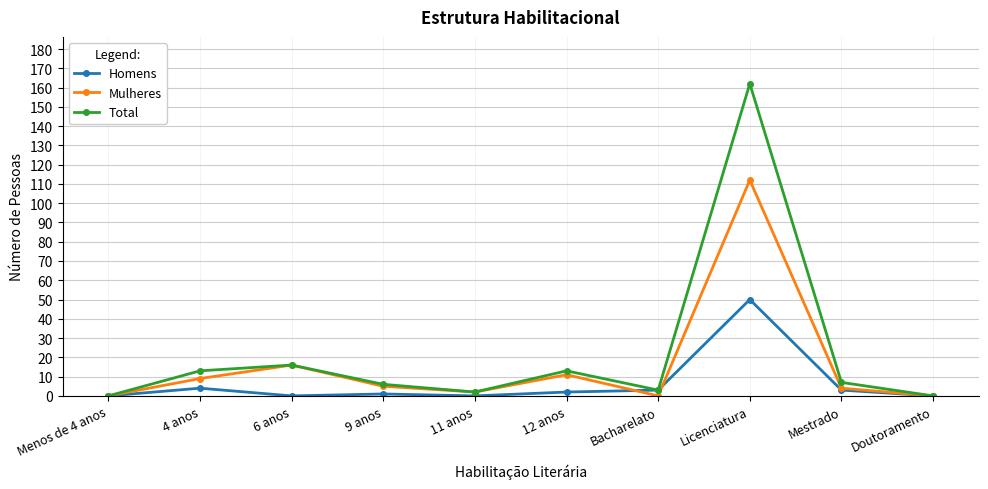

What is the sum of the Total values at 6 anos and Mestrado?

23